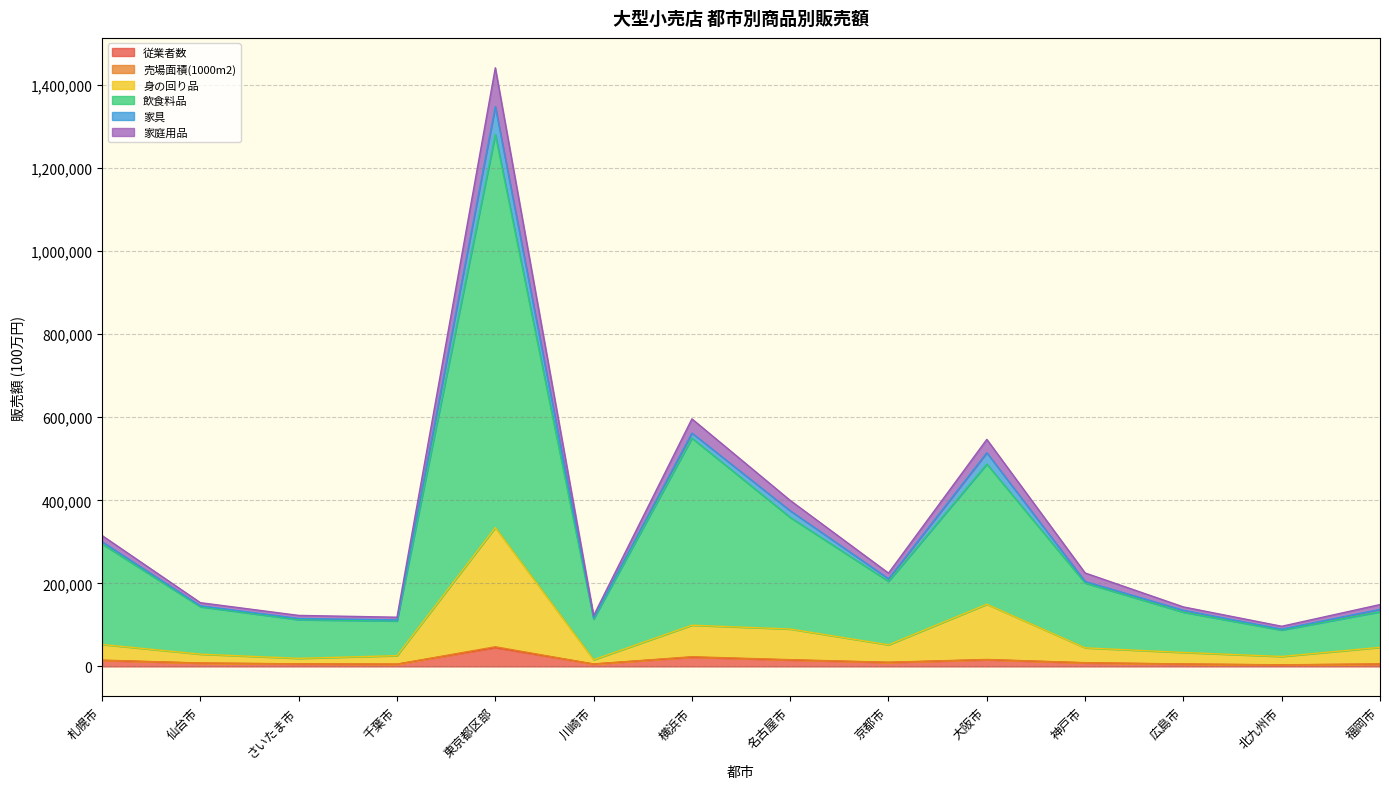

True or false: 身の回り品 and 従業者数 intersect in this chart.

False